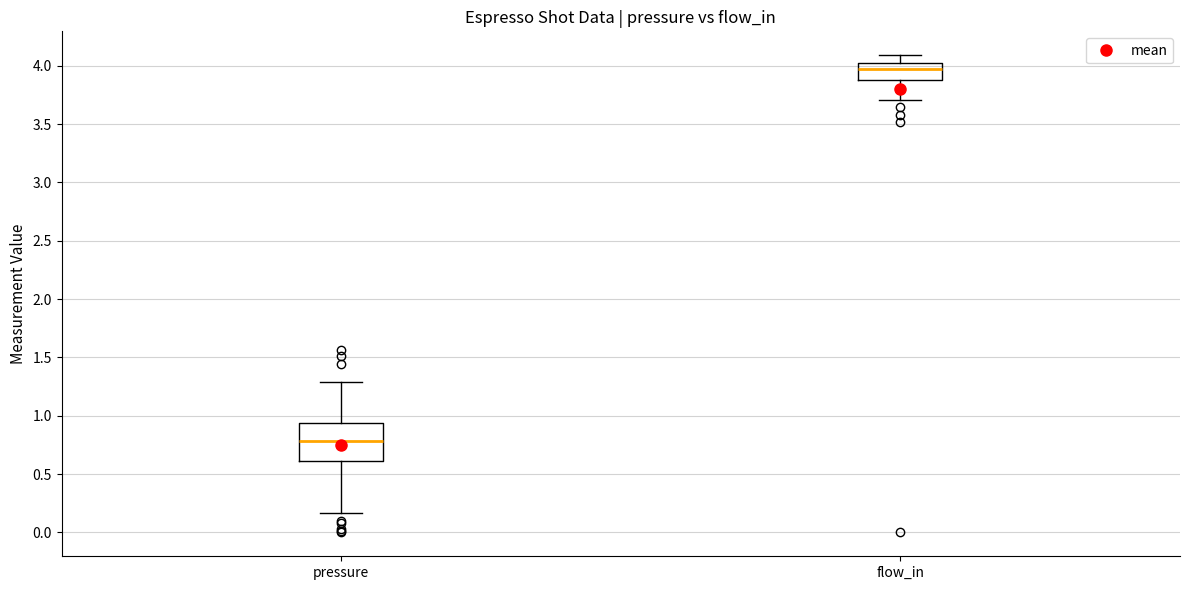

Reading left to right, transcribe this box plot: for each box, give where its median line is, the range the box spans, and where its two whiskers end, as read against the y-axis. The values are not printed on the chart, so give them approximately, as read against the axis.

pressure: median 0.80, box 0.60 to 0.95, whiskers 0.15 to 1.30
flow_in: median 4.00, box 3.90 to 4.05, whiskers 3.70 to 4.10